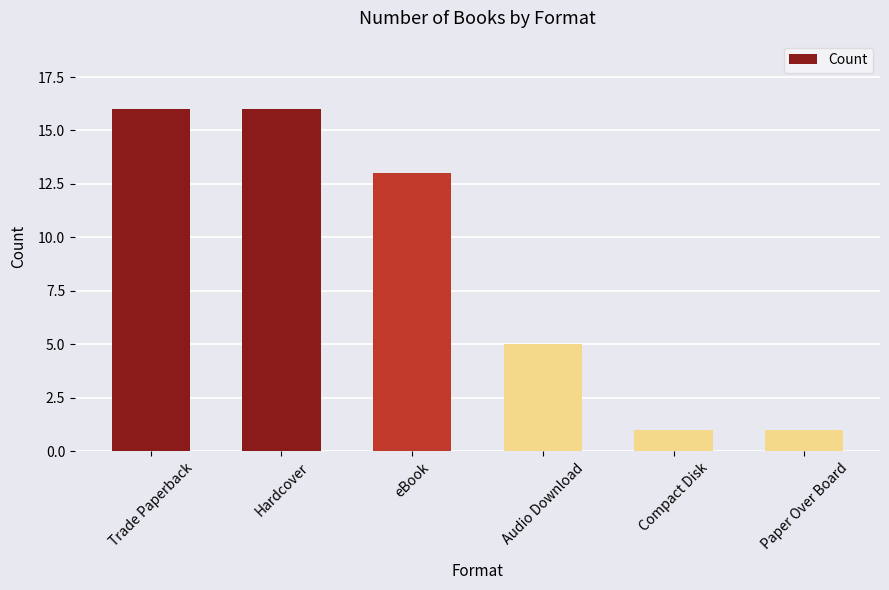

What is the ratio of the value at eBook to the value at Trade Paperback?

0.8